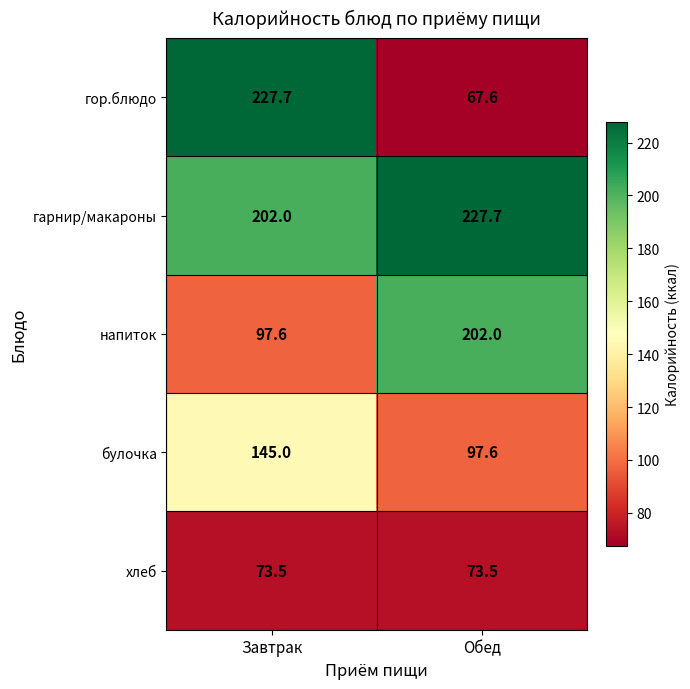

Reading left to right, transcribe all the data shown in this chart.

гор.блюдо: 227.7	67.6
гарнир/макароны: 202.0	227.7
напиток: 97.6	202.0
булочка: 145.0	97.6
хлеб: 73.5	73.5